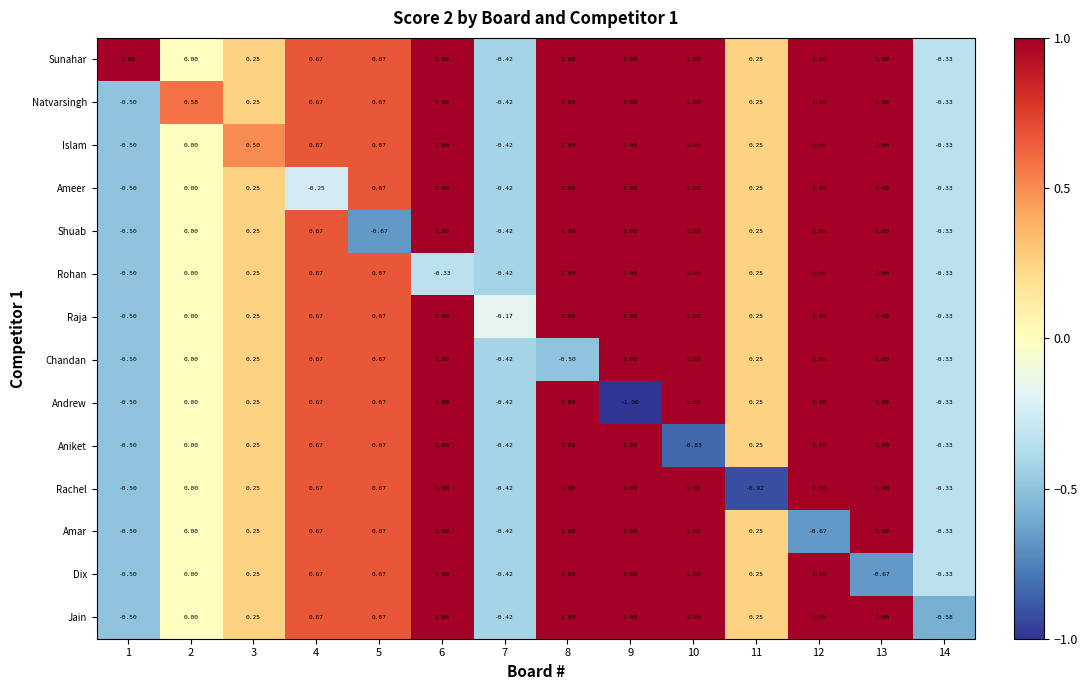

Between 3 and 11, which series saw the biggest shift?

Rachel